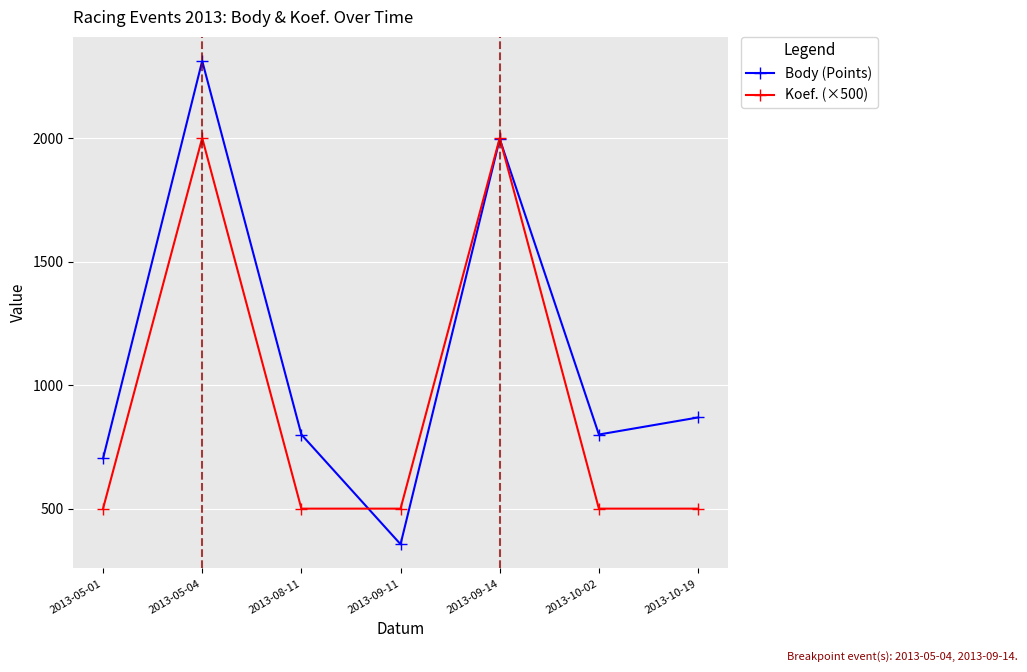

Where is the first local minimum for Body (Points)?

2013-09-11